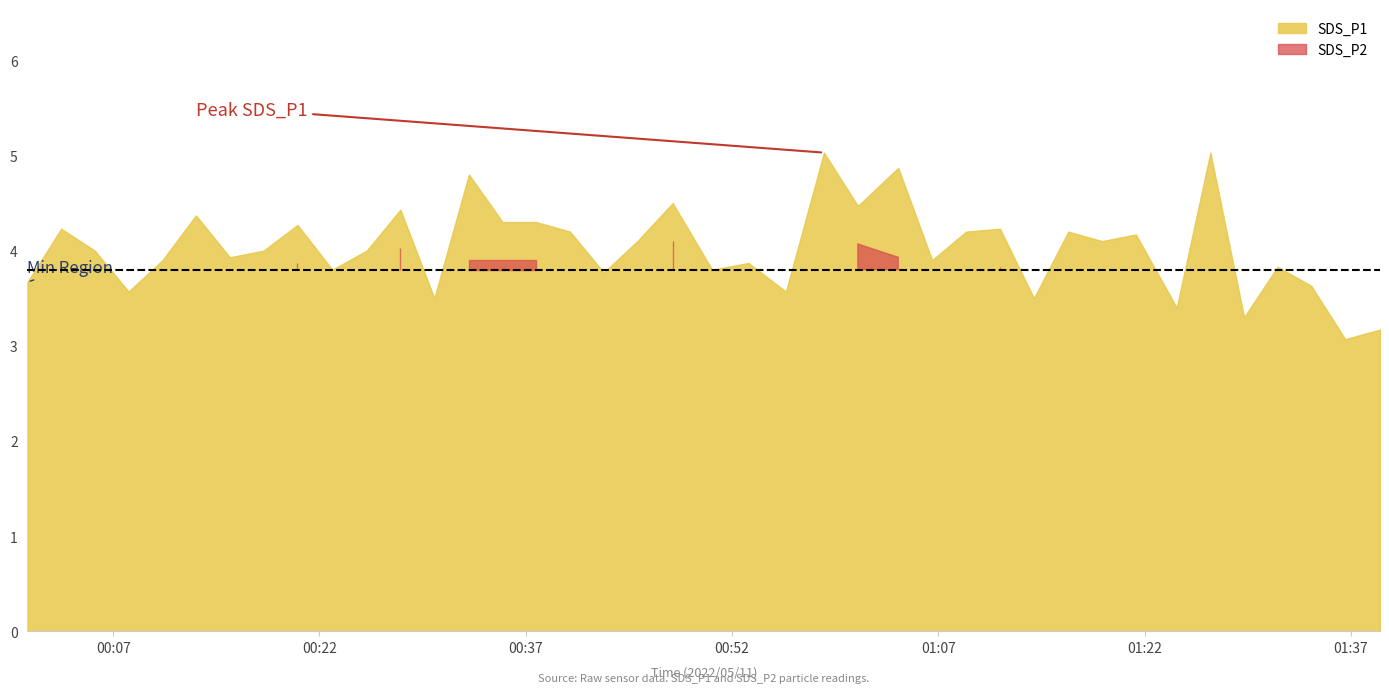

What is the greatest value displayed?

5.0